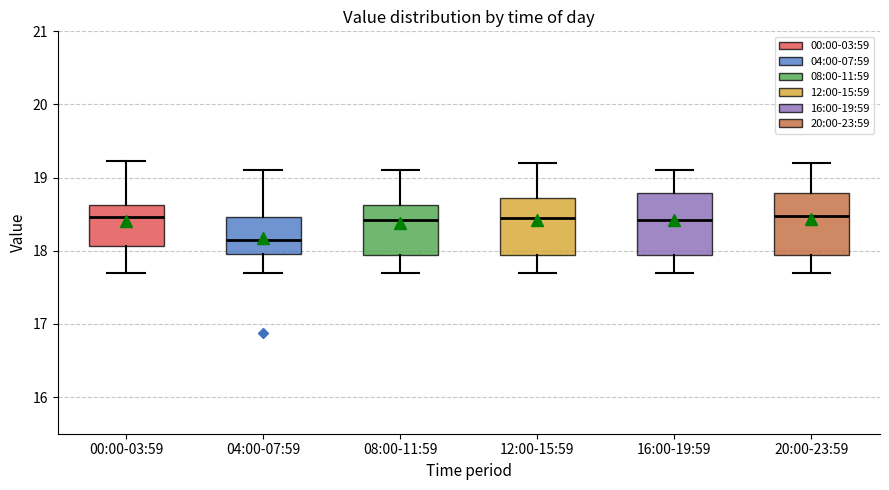

Where is the upper edge of the box for 16:00-19:59 on the y-axis? The values are not printed on the chart, so give them approximately, as read against the axis.

18.8